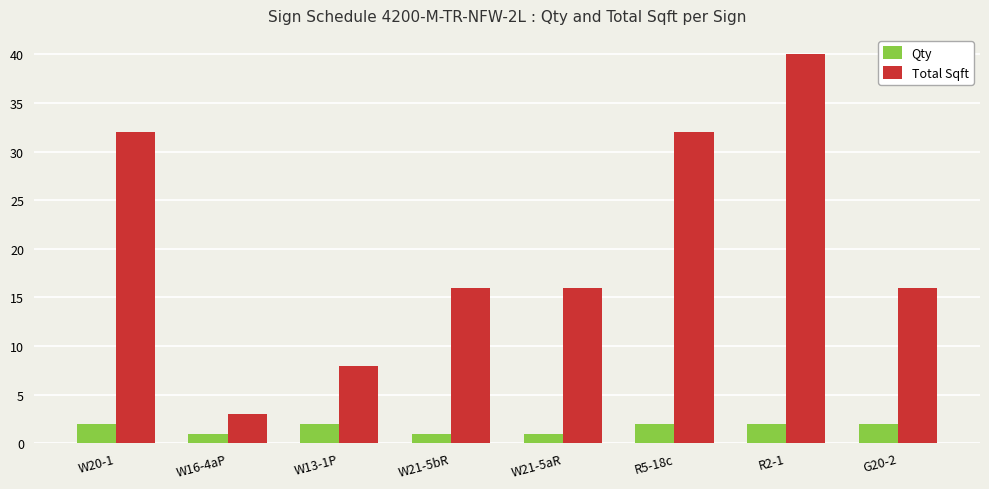

Which category has the lowest value in the Total Sqft series?

W16-4aP